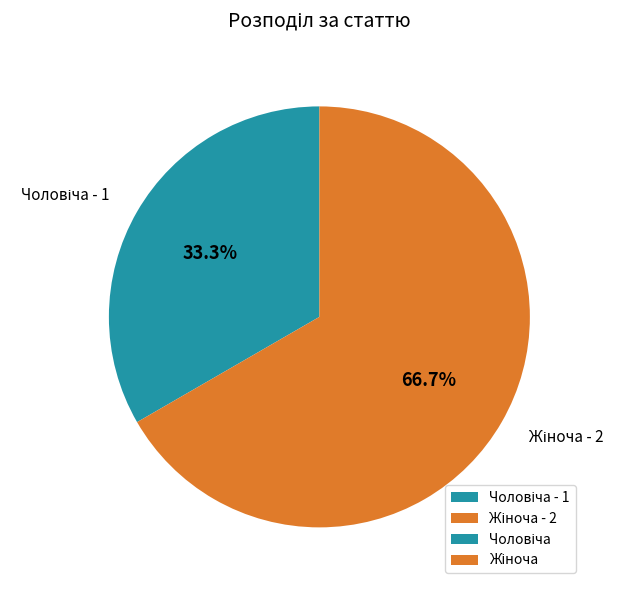

Does any single category account for the majority?

Yes